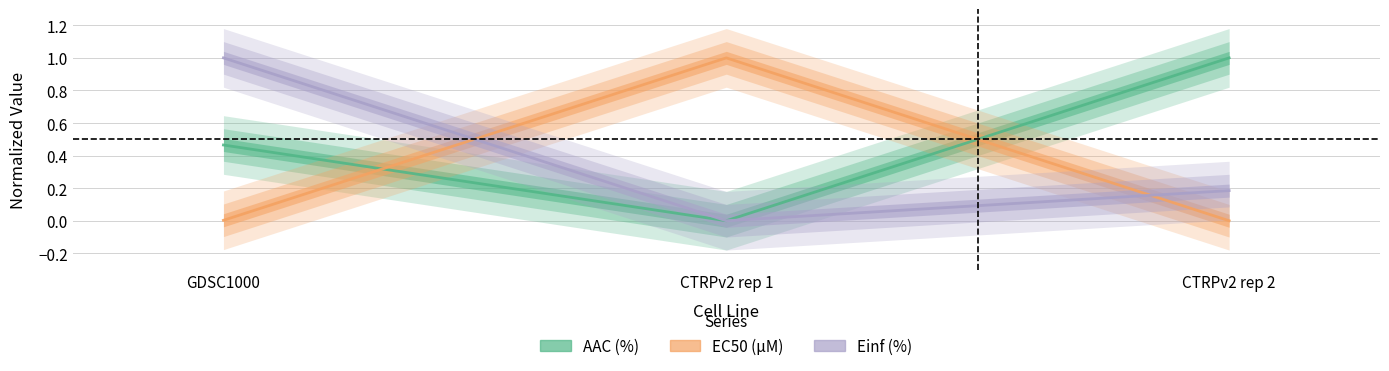

What position from the right is GDSC1000?

3